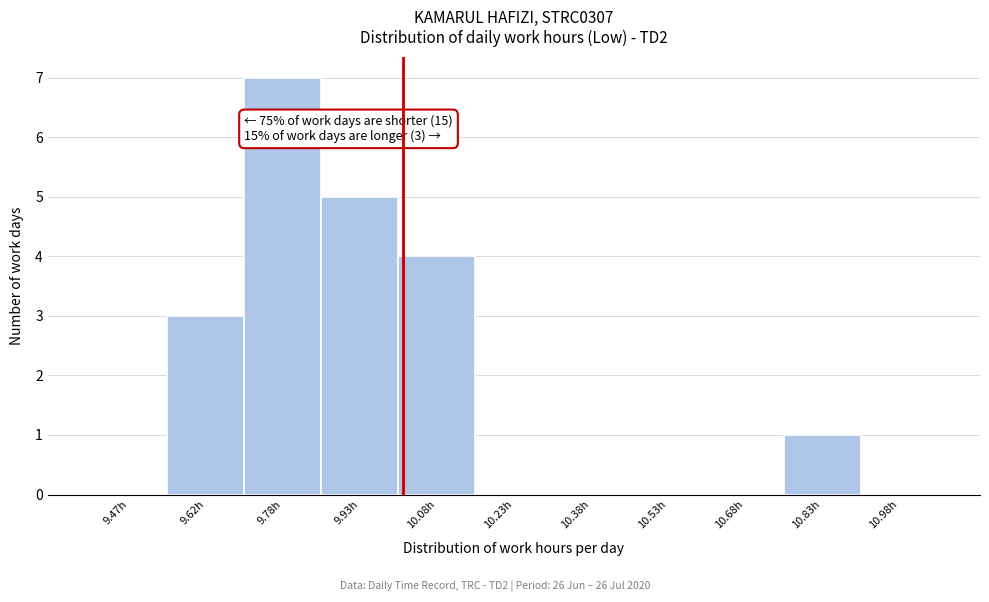

Over which range of the x-axis is the bar tallest?

9.70 to 9.85